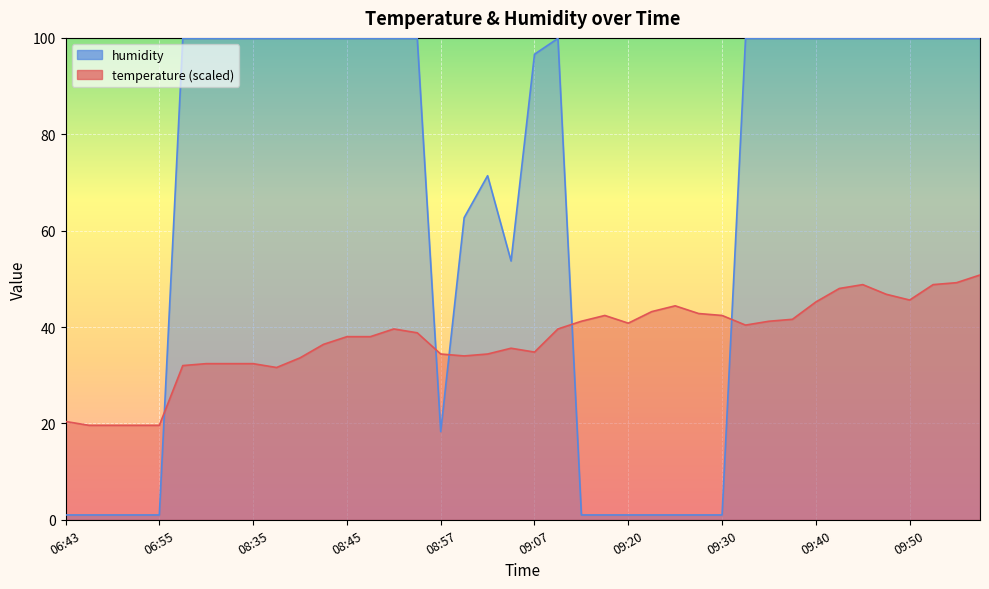

Rank the series at 09:40 from lowest to highest value.

temperature (scaled), humidity